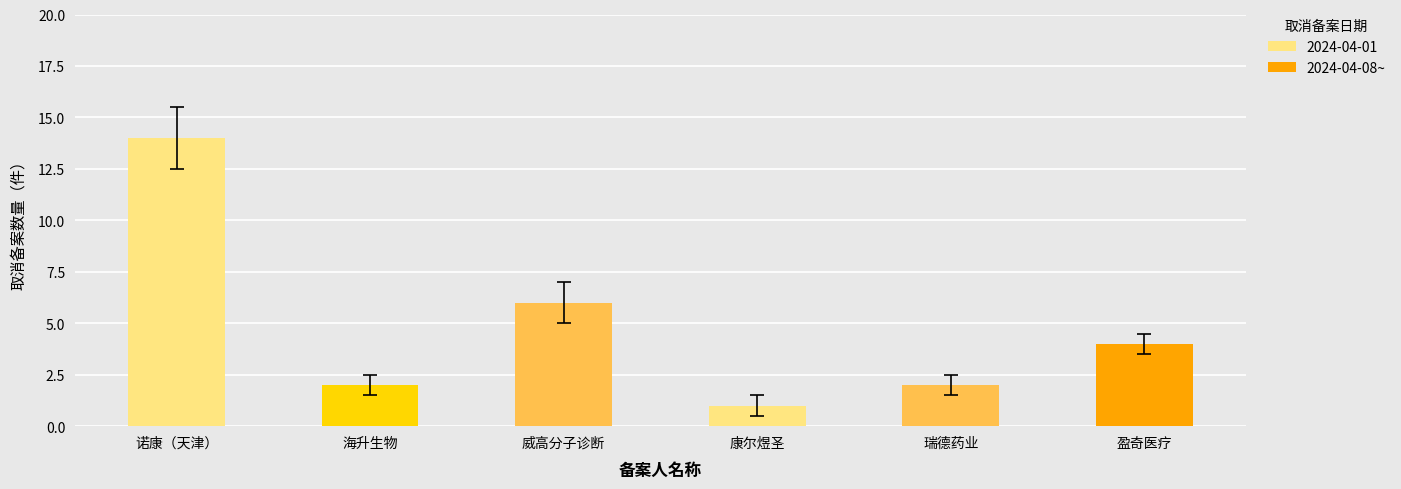

At which category does the chart reach its minimum across all series?

康尔煜圣